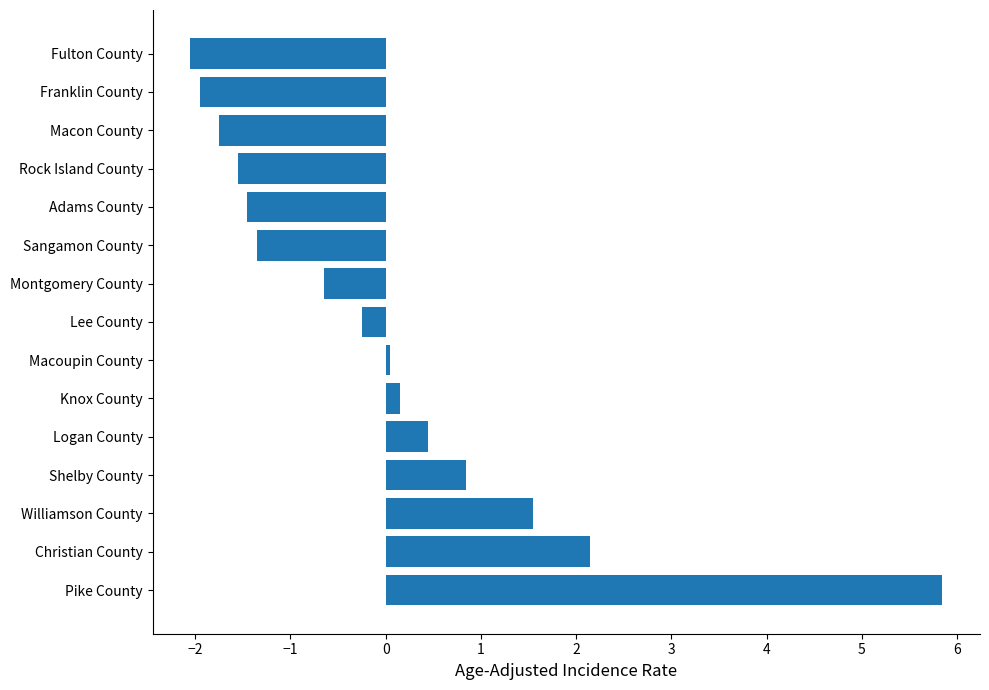

At which label is the value closest to 1?

Shelby County